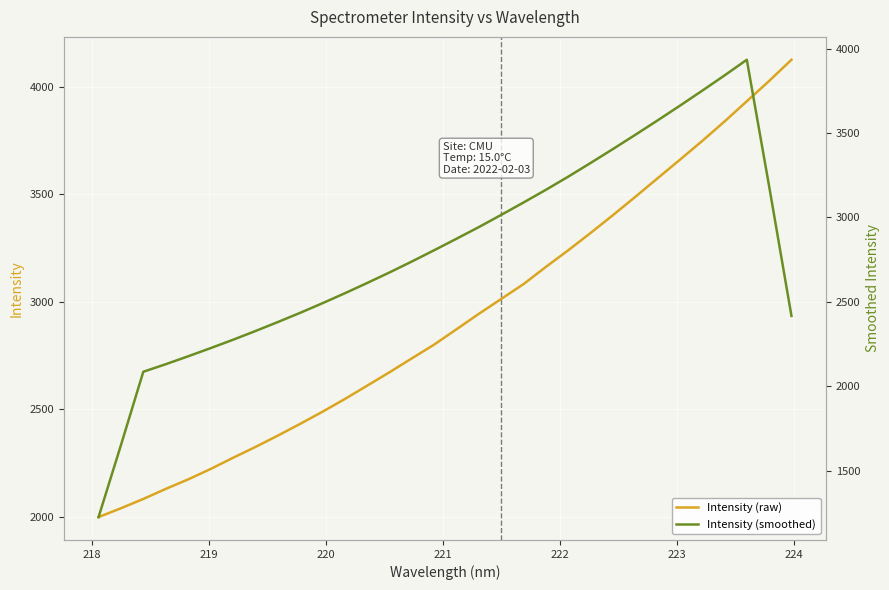

What is the highest value of the Intensity (raw) series?

4125.3